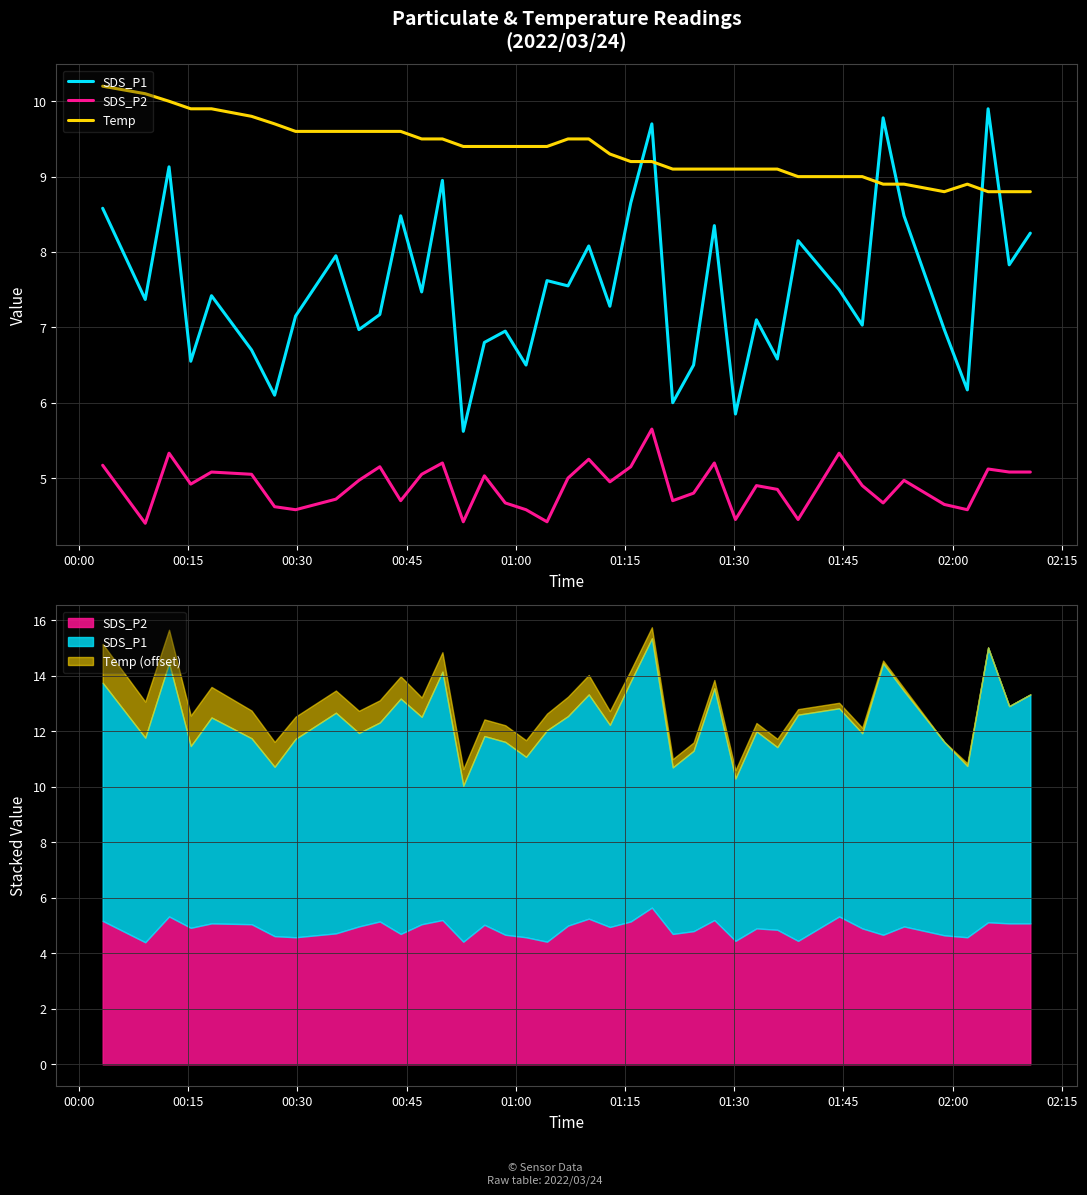

In SDS_P2, how many points are lower than both neighbors (excluding endpoints)?

12